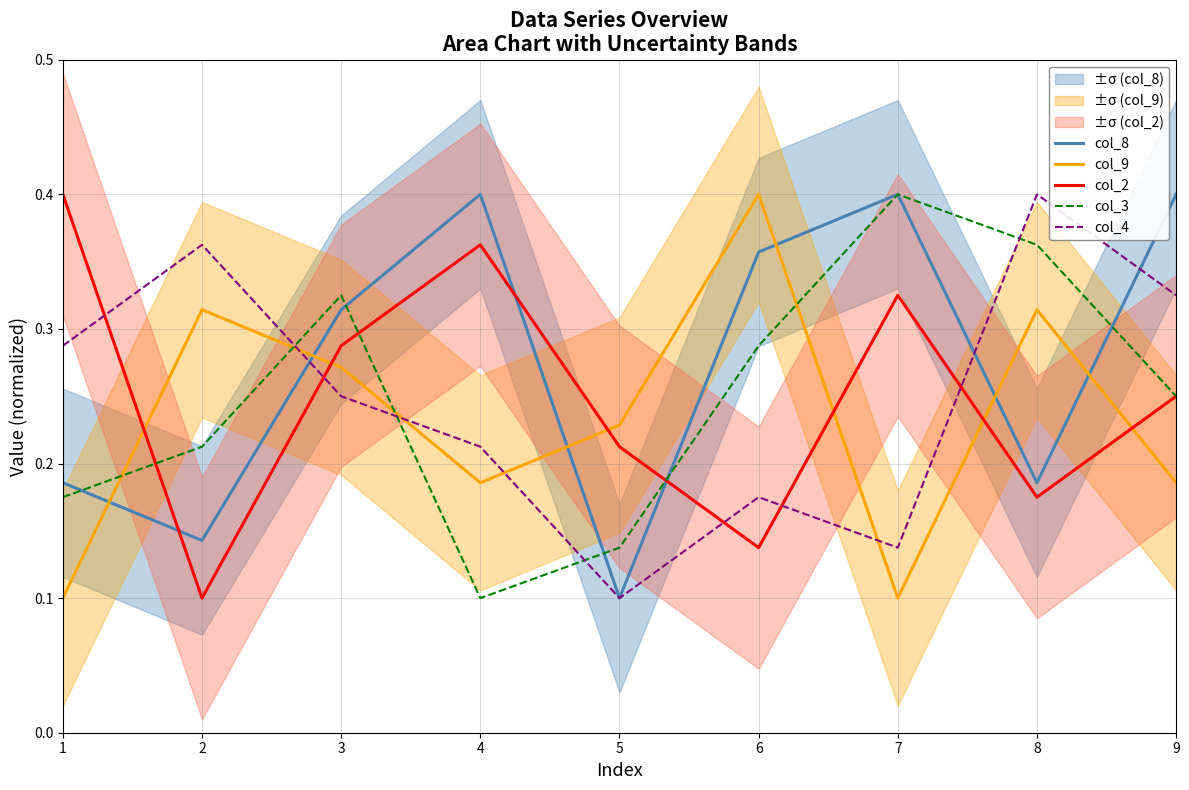

The col_8 series shows 0.4 at 7. True or false?

True